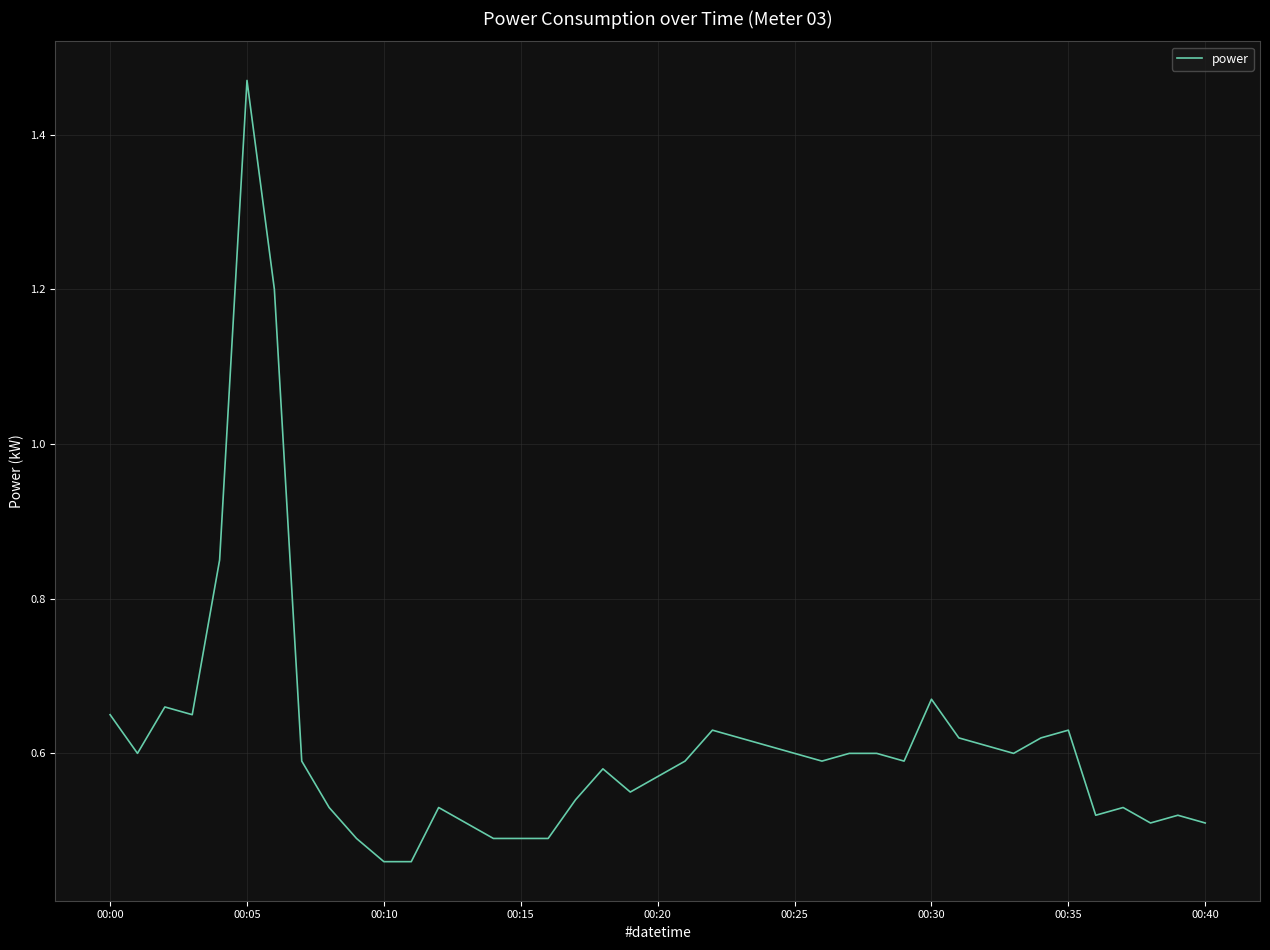

What is the difference between the maximum and minimum values?

1.0